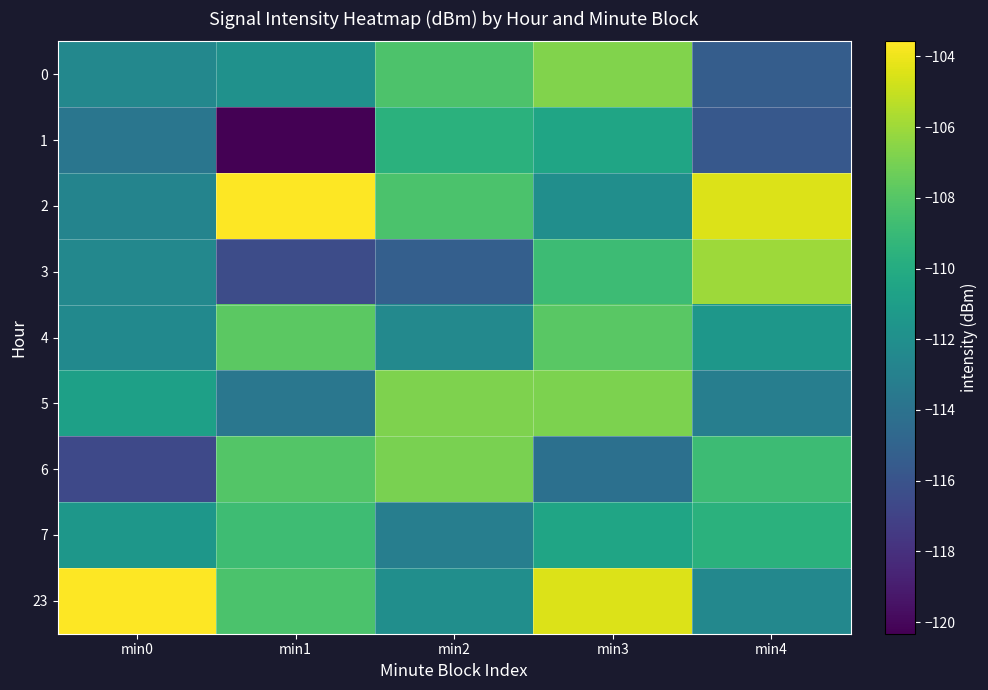

What is the greatest value displayed?

-103.6